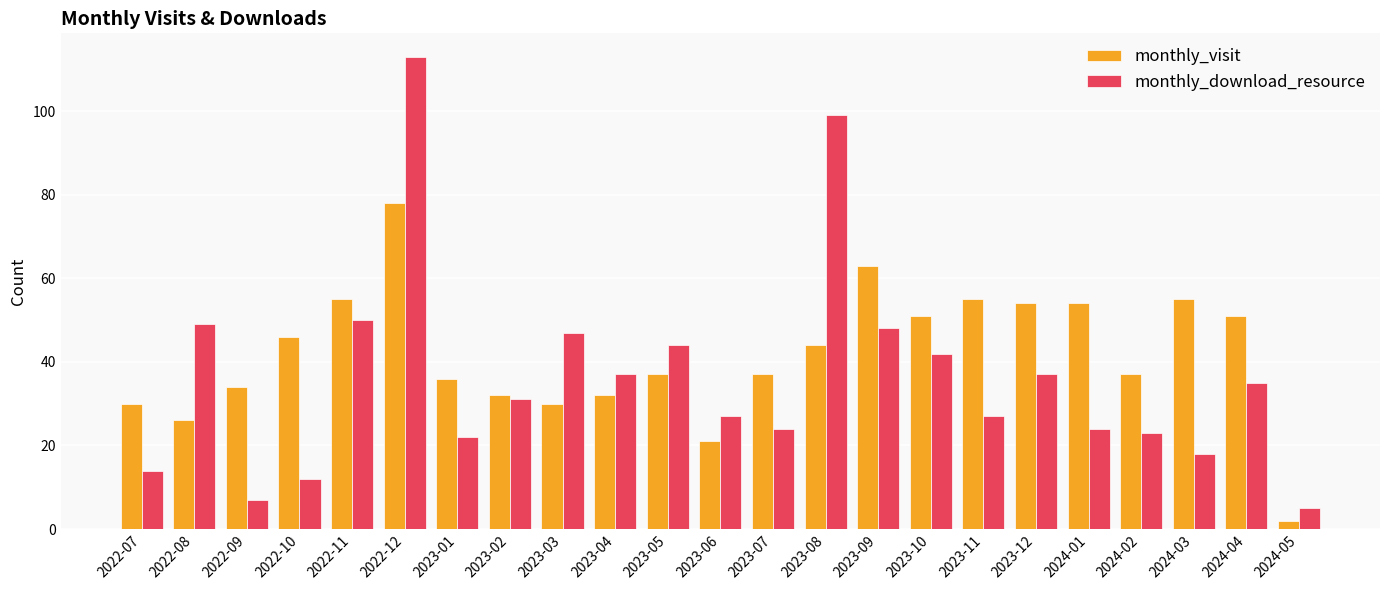

What is the value of the monthly_visit bar at the 13th from the left?

37